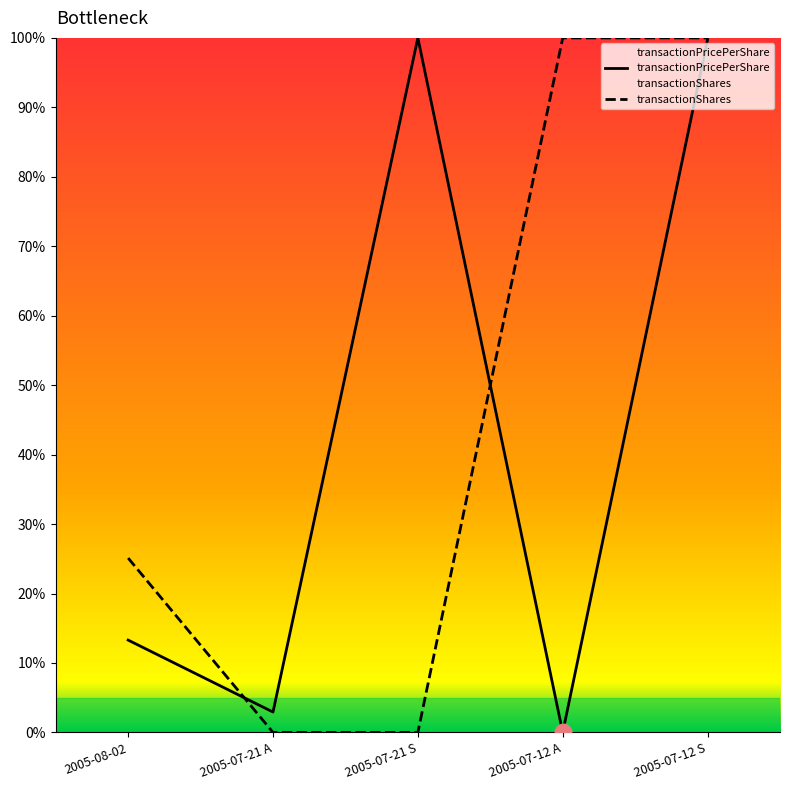

Which has a higher value, 2005-07-21 A or 2005-08-02?

2005-08-02